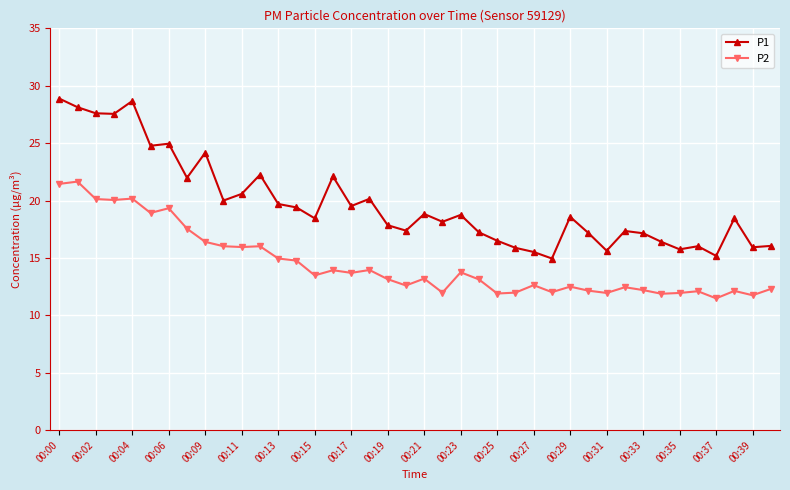

Rank the series by their maximum value, from lowest to highest.

P2, P1